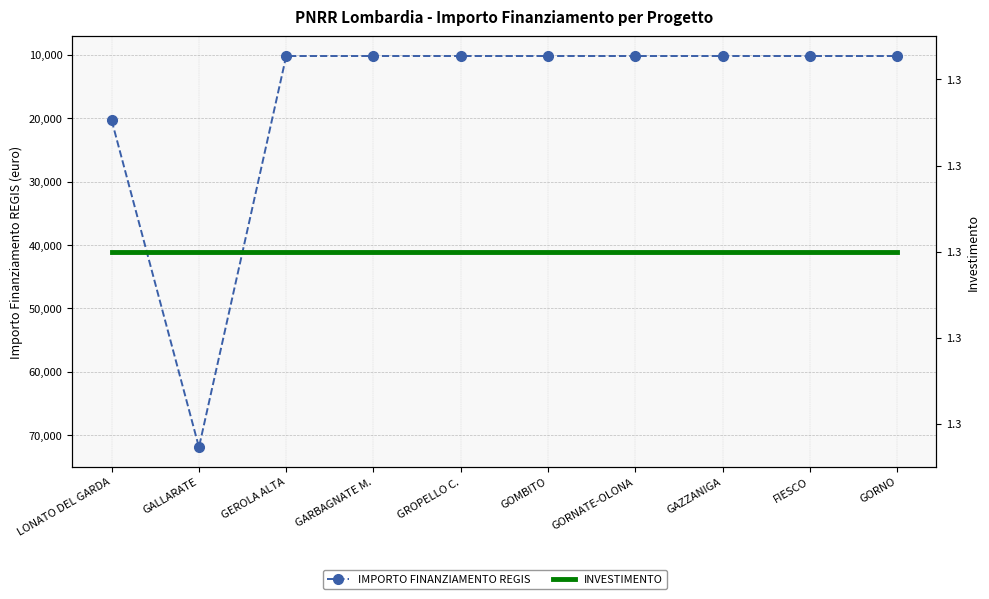

How many series are shown in this chart?

2